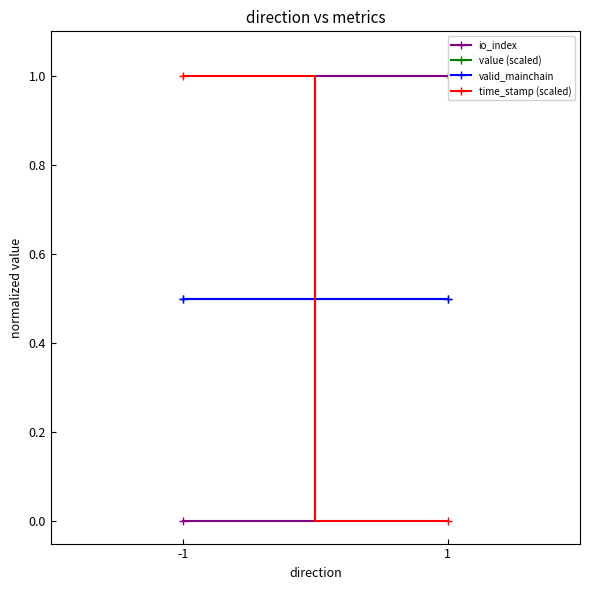

Is it true that time_stamp (scaled) equals 1.0 at -1?

True